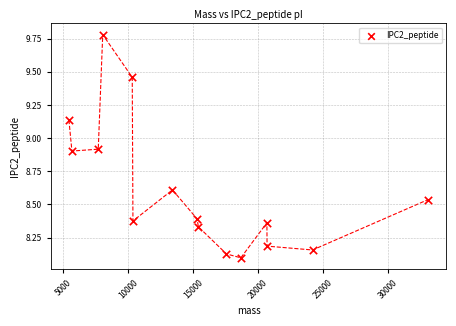

What is the range of Y values (max minus min)?

1.7